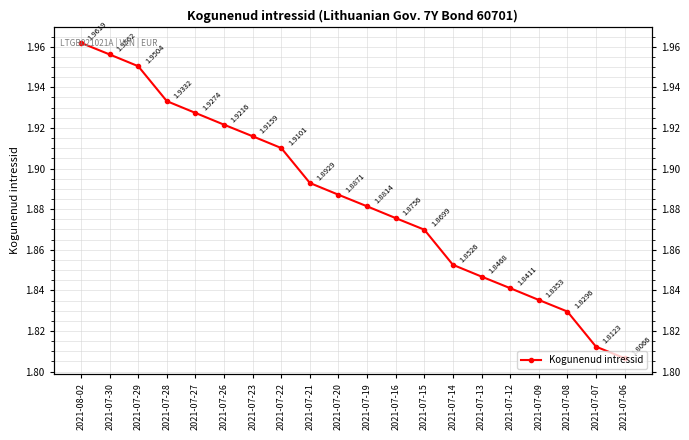

Does the chart display data point markers on the line(s)?

Yes